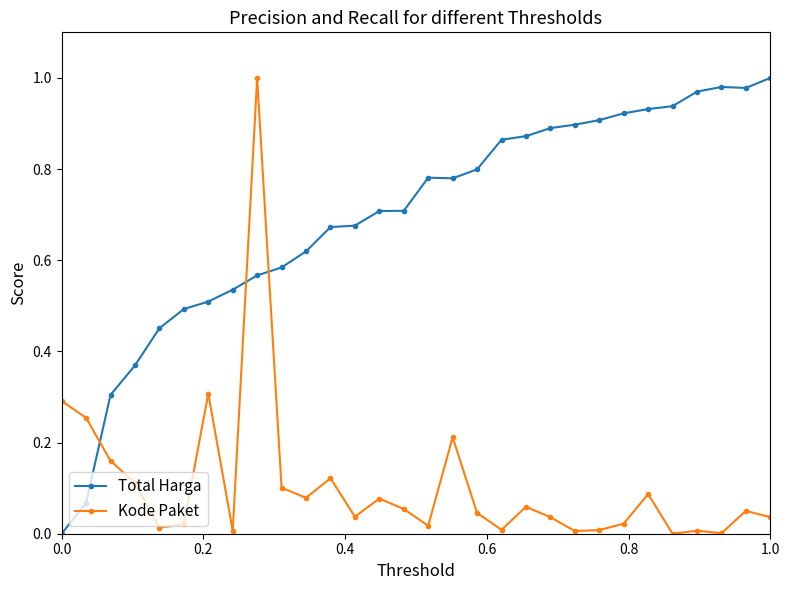

List the series in order of their overall mean, lowest first.

Kode Paket, Total Harga